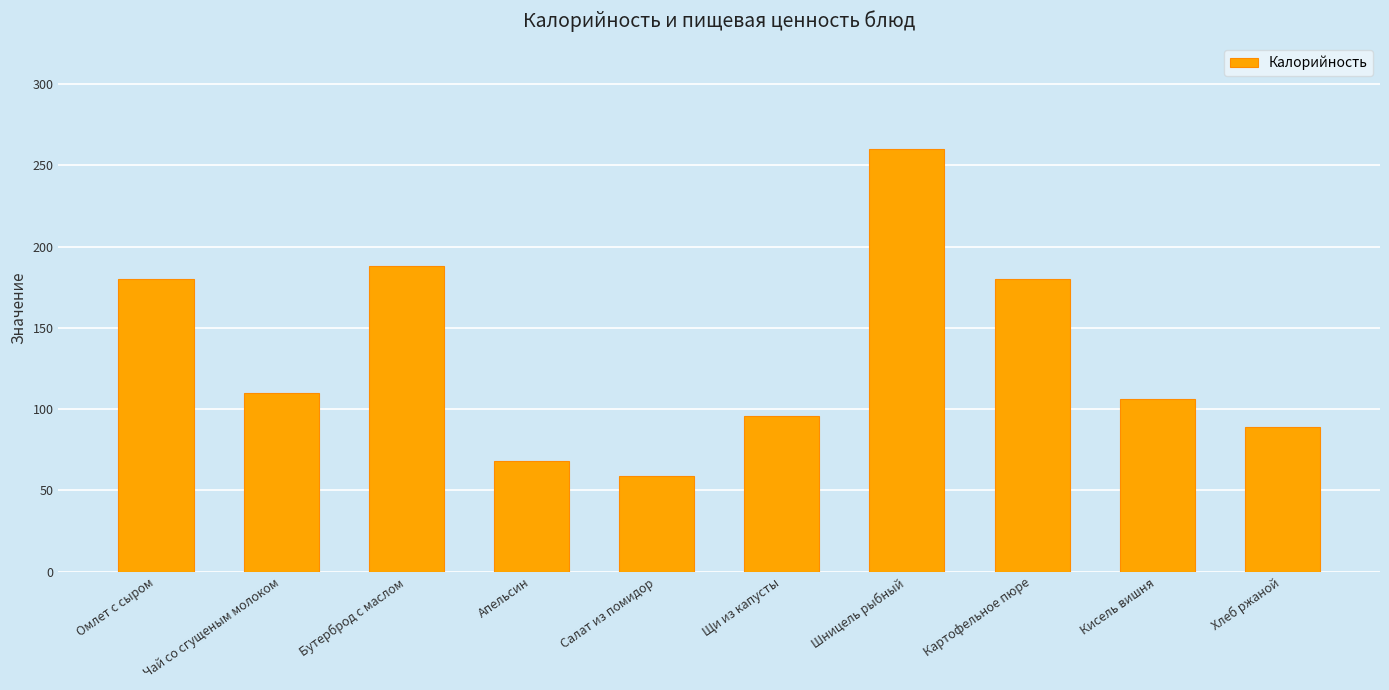

How many distinct data groups are displayed?

1